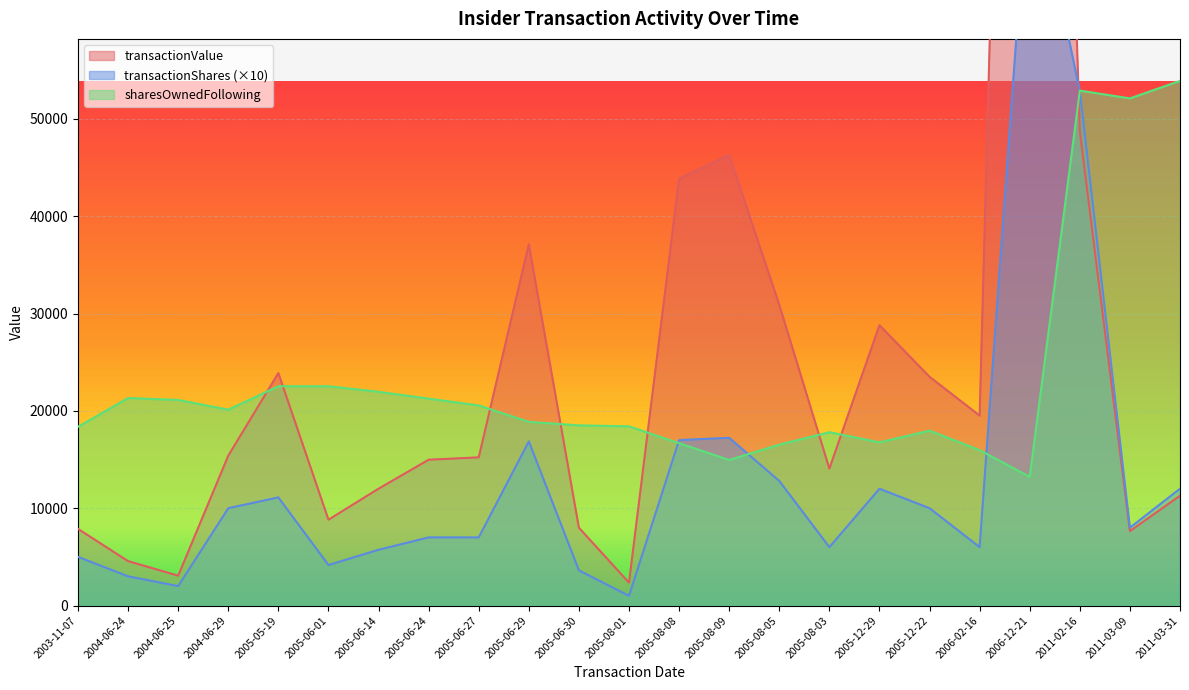

How many times do transactionValue and transactionShares cross each other?

1